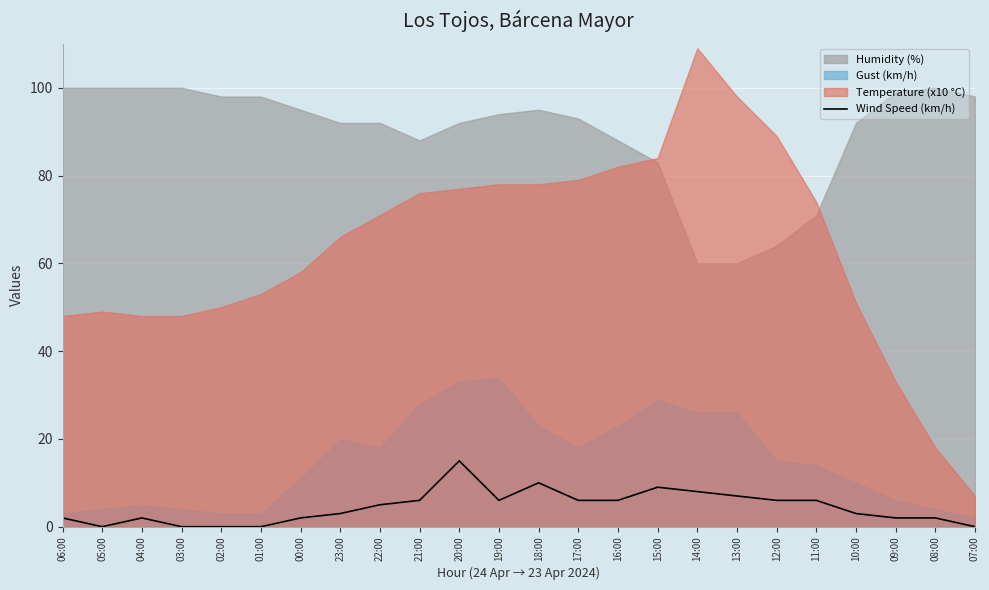

What is the difference between the values at 17:00 and 10:00?

3